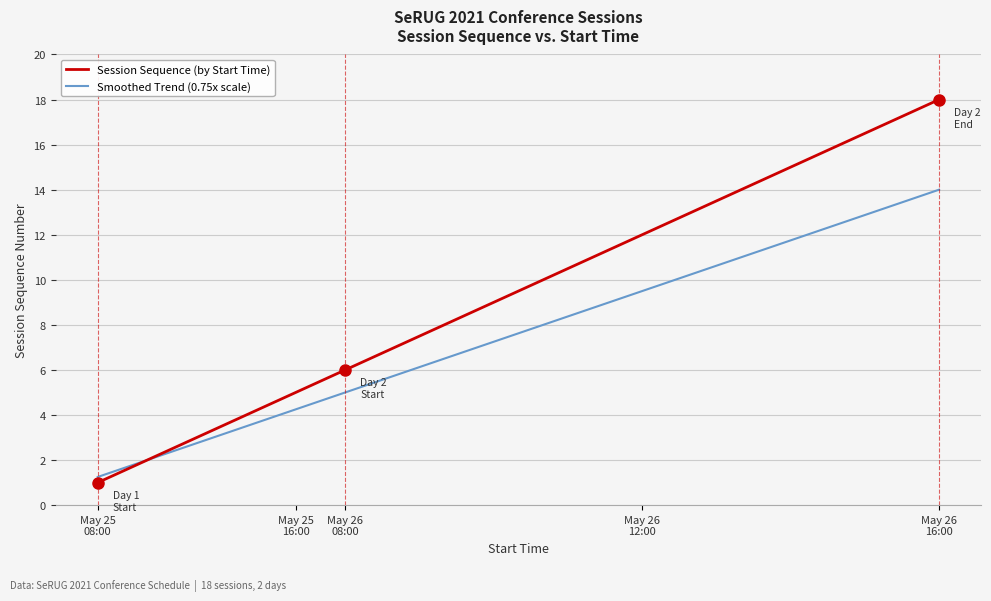

What is the minimum value for Session Sequence (by Start Time)?

1.0